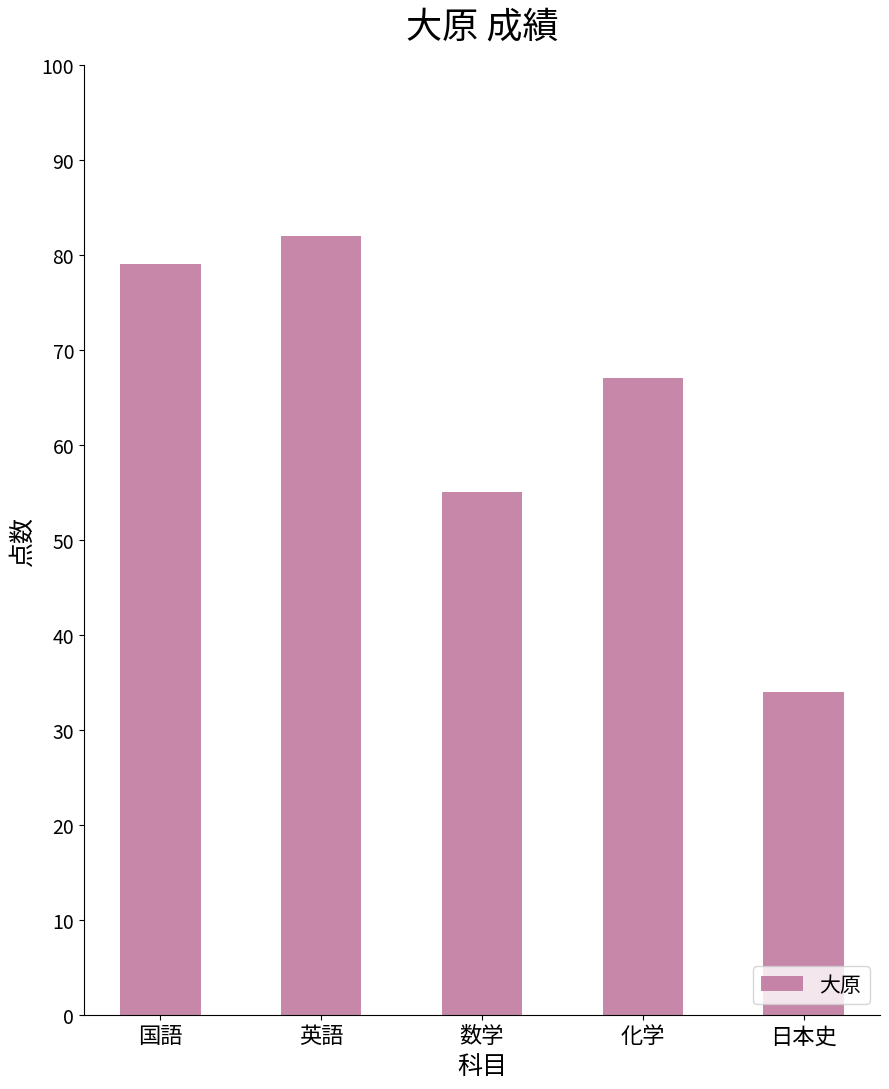

Approximately how many times larger is the value at 日本史 compared to 英語?

0.4